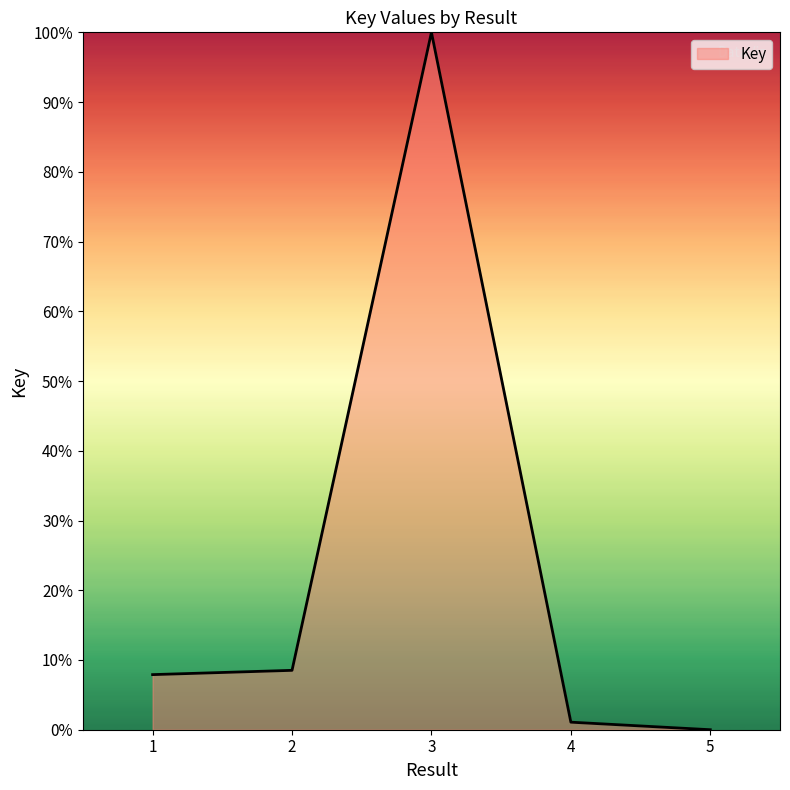

What is the approximate value at 3?

100.0